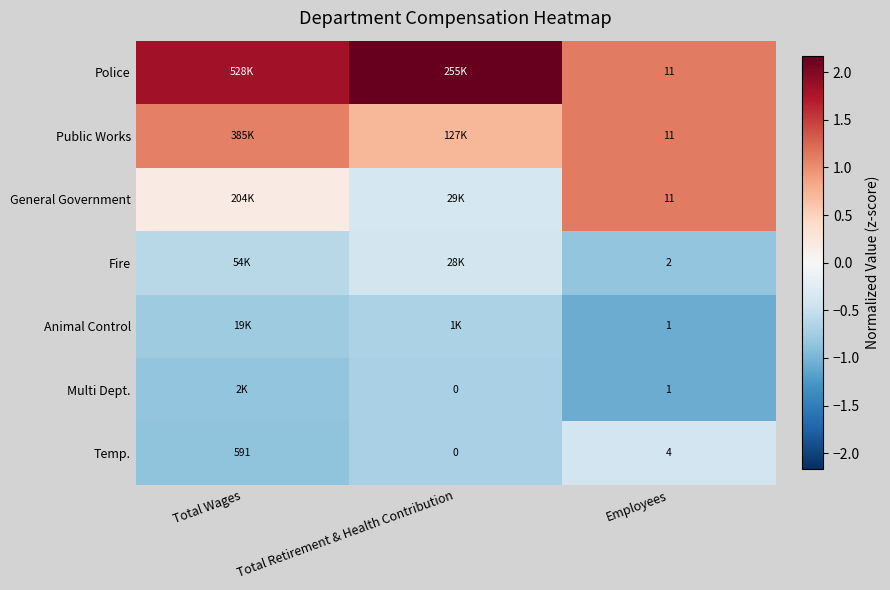

Which category has the lowest value in the Temp. series?

Total Retirement & Health Contribution